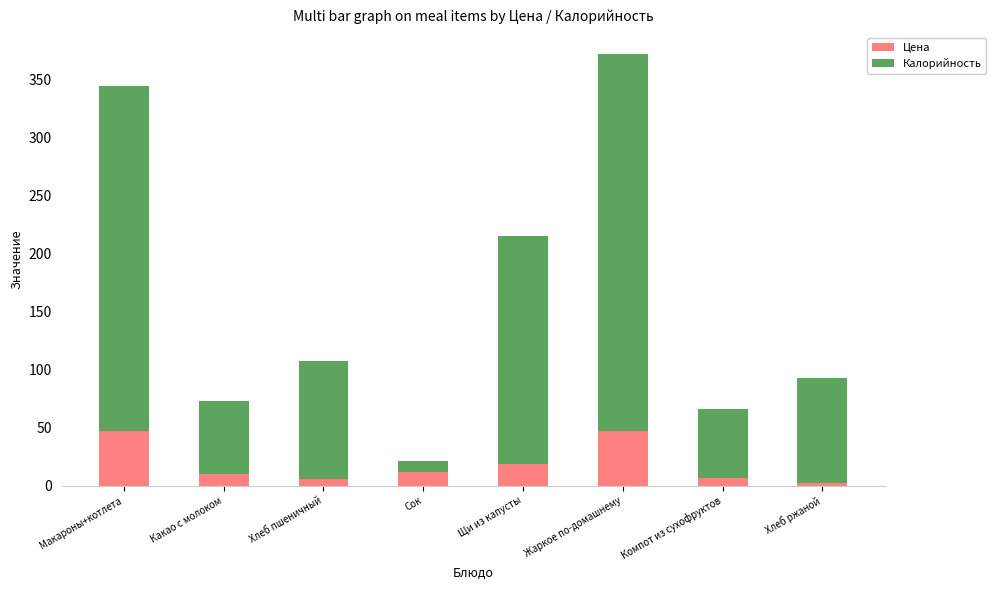

At which category is the sum across all series the highest?

Жаркое по-домашнему